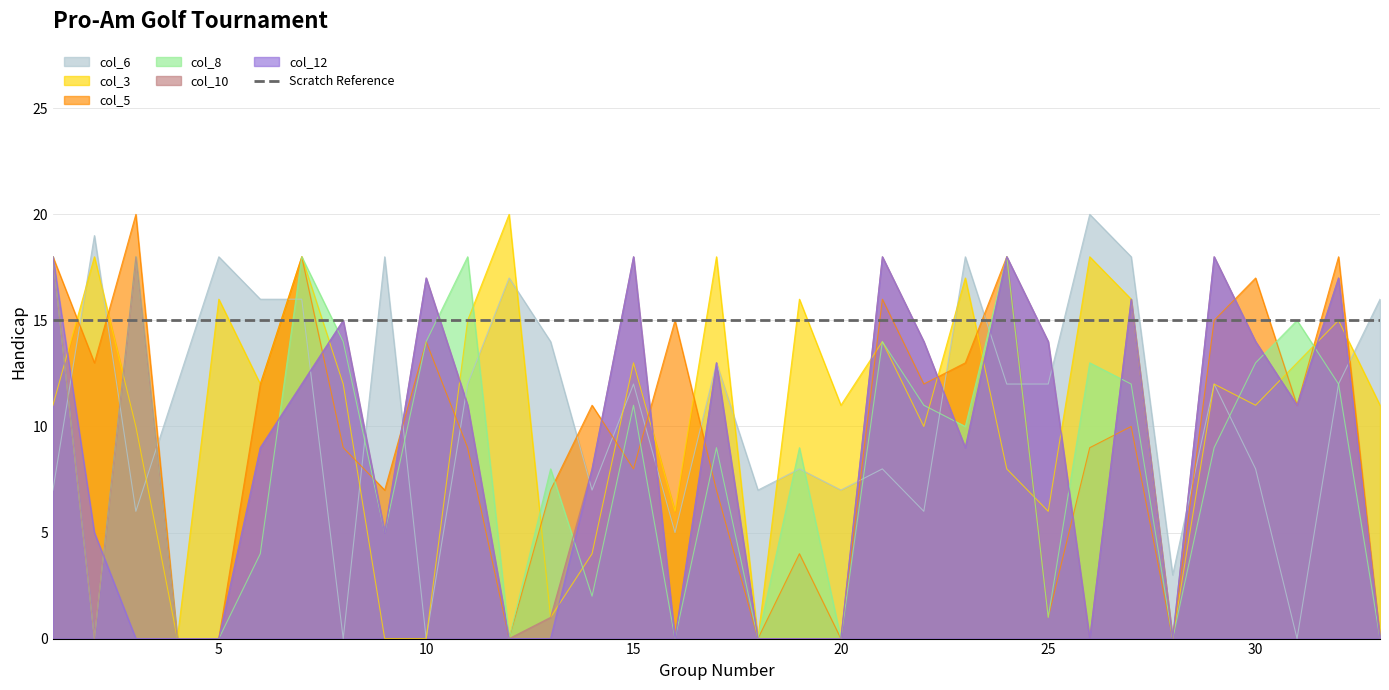

What is the sum of the col_3 values at 29 and 22?

22